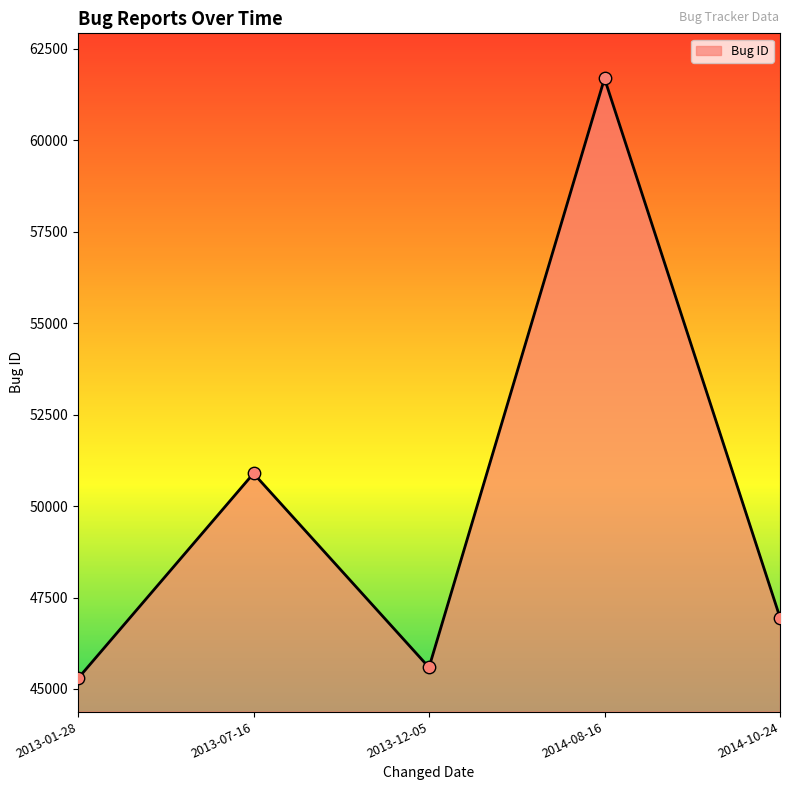

What is the change in value from 2013-12-05 to 2014-10-24?

+1365